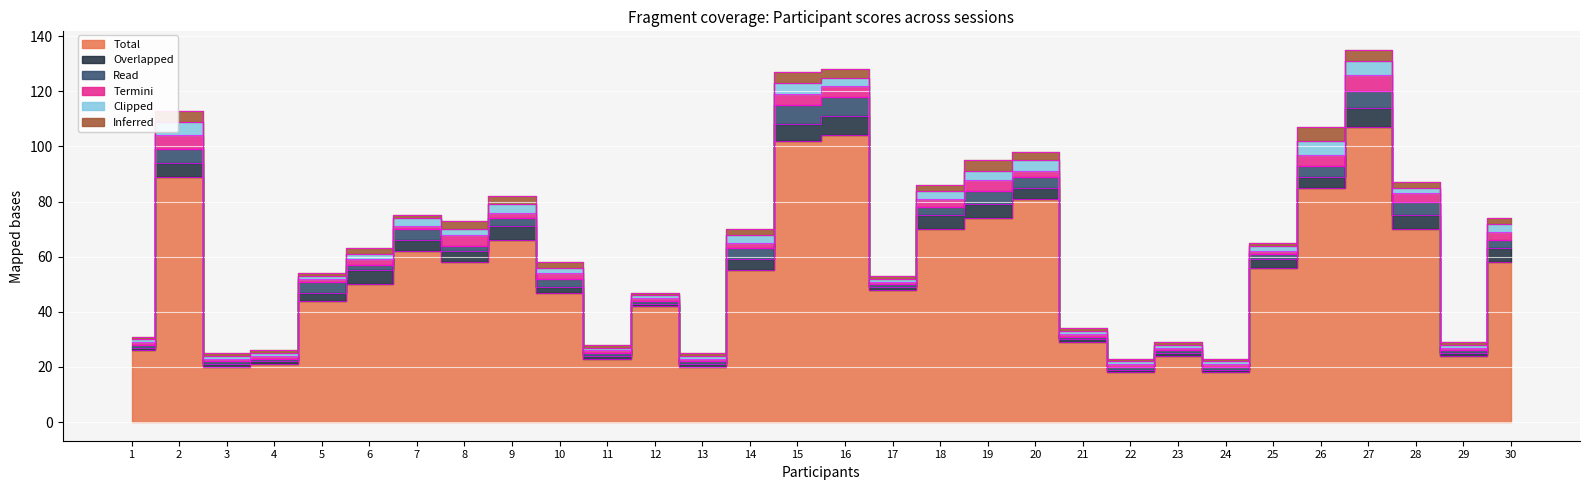

At how many categories does at least one series exceed 21?

25